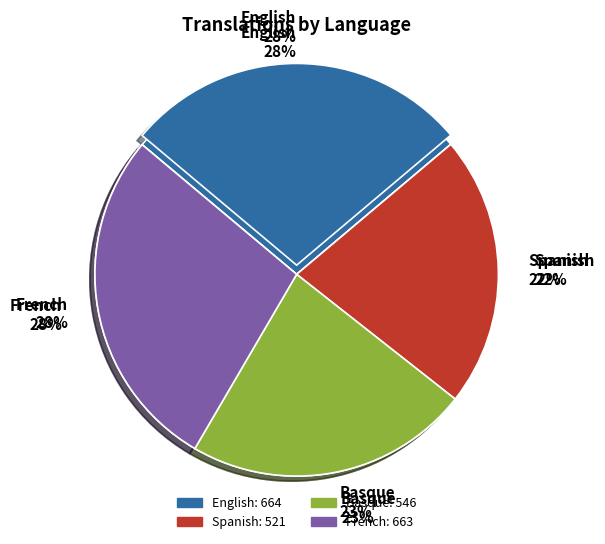

Does French represent more than half of the total?

No